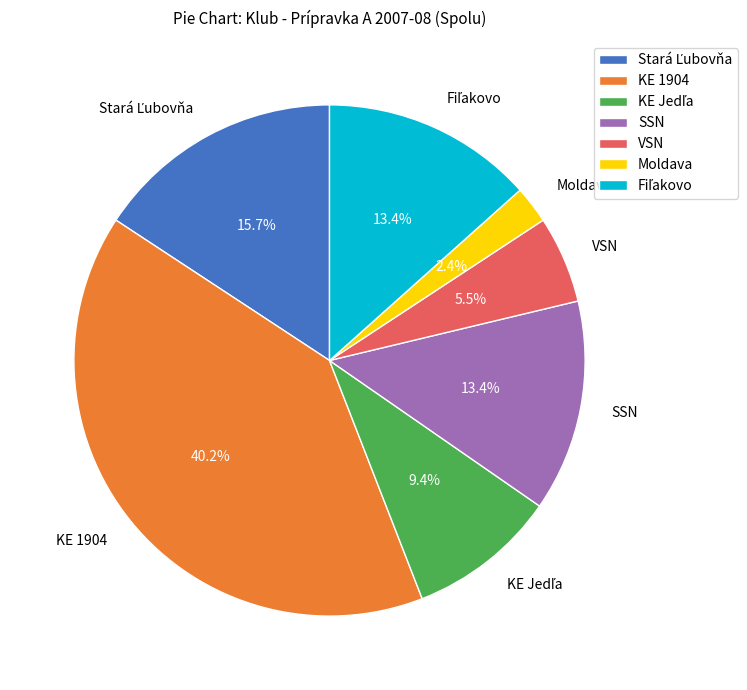

Which has a higher value, KE 1904 or VSN?

KE 1904